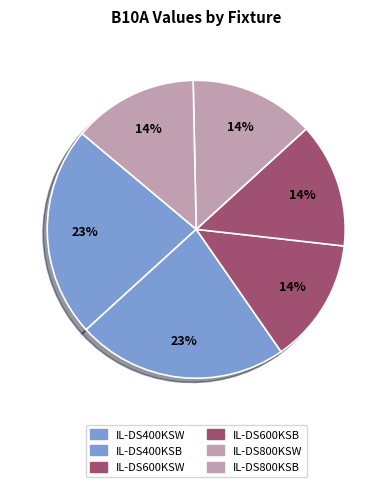

Which slice is the smallest?

IL-DS600KSW